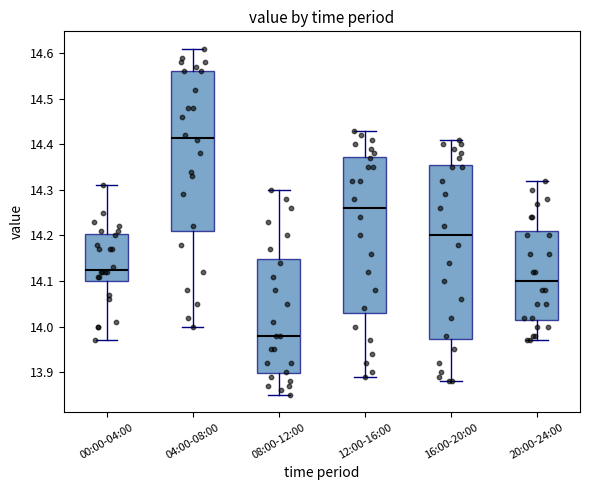

Reading left to right, transcribe this box plot: for each box, give where its median line is, the range the box spans, and where its two whiskers end, as read against the y-axis. The values are not printed on the chart, so give them approximately, as read against the axis.

00:00-04:00: median 14.13, box 14.10 to 14.20, whiskers 13.97 to 14.31
04:00-08:00: median 14.42, box 14.21 to 14.56, whiskers 14.00 to 14.61
08:00-12:00: median 13.98, box 13.90 to 14.15, whiskers 13.85 to 14.30
12:00-16:00: median 14.26, box 14.03 to 14.37, whiskers 13.89 to 14.43
16:00-20:00: median 14.20, box 13.97 to 14.36, whiskers 13.88 to 14.41
20:00-24:00: median 14.10, box 14.02 to 14.21, whiskers 13.97 to 14.32